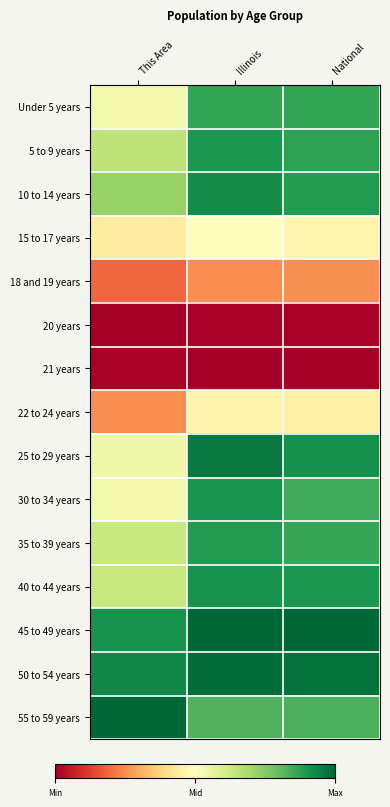

Between Illinois and This Area, which is larger?

Illinois